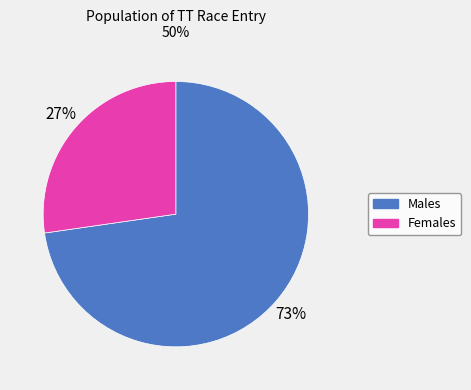

Does any single category account for the majority?

Yes